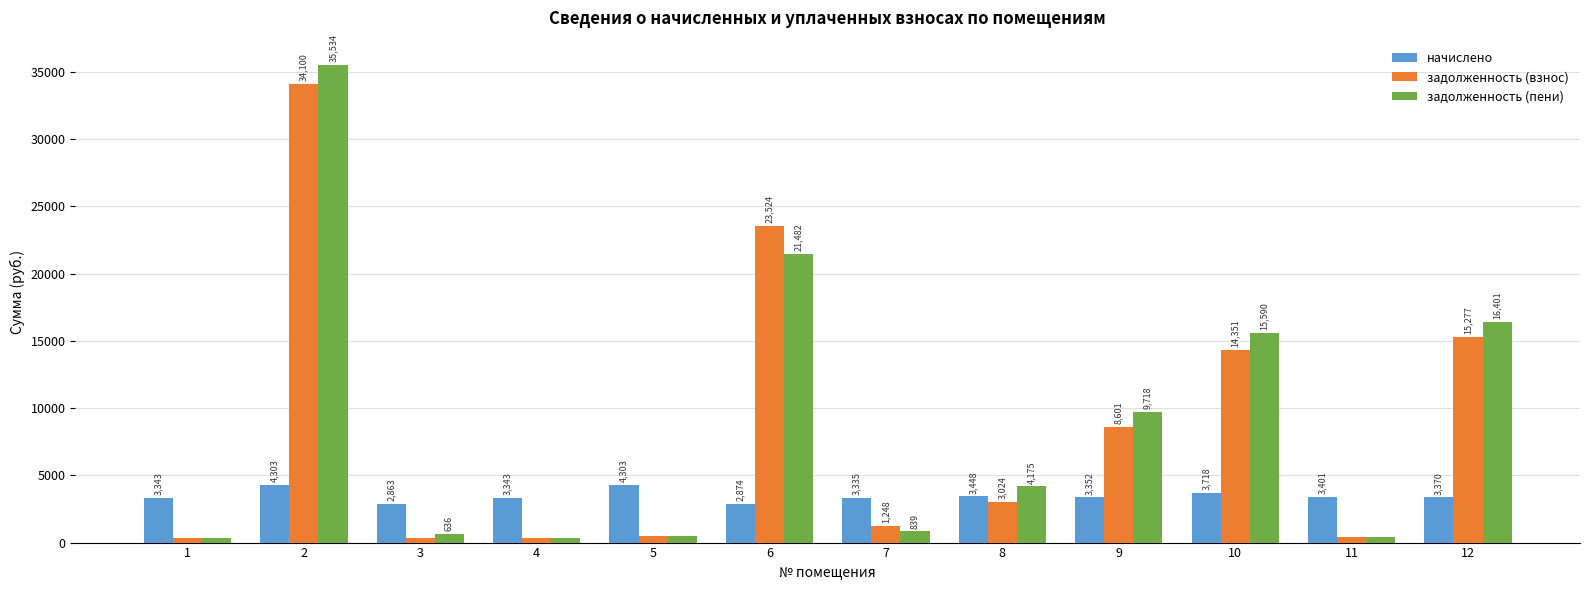

What is the difference between the highest and lowest values at 11?

3023.0